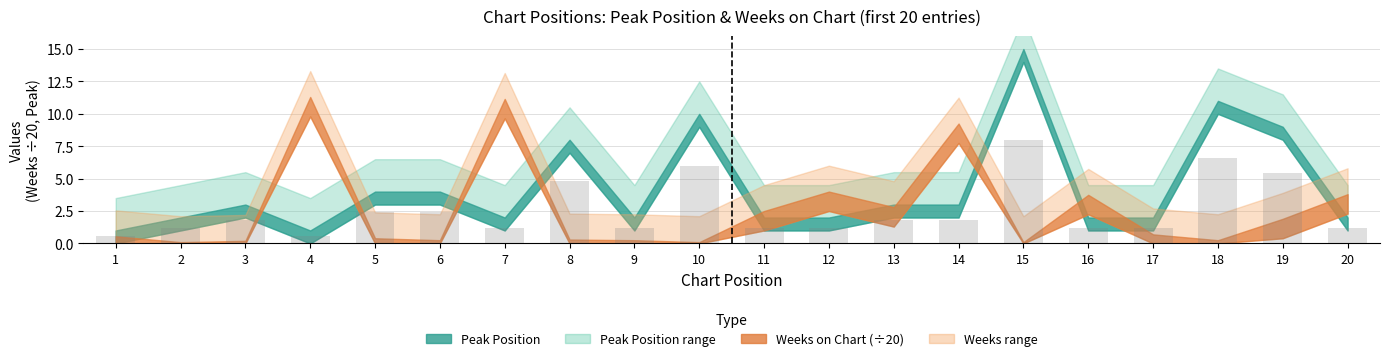

Where is the data nearest to the value 4?

8